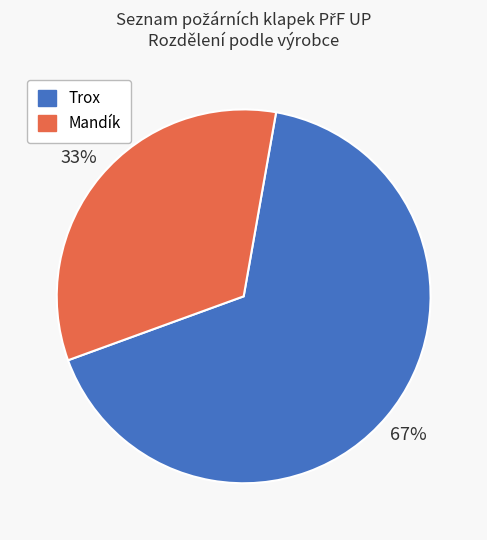

How many segments does this pie chart have?

2